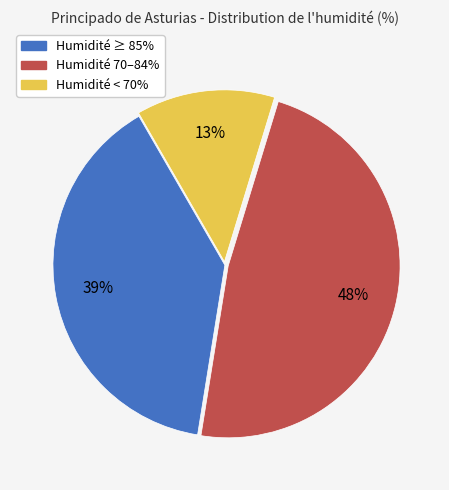

What percentage is the Humidité ≥ 85% slice, to the nearest percent?

39%